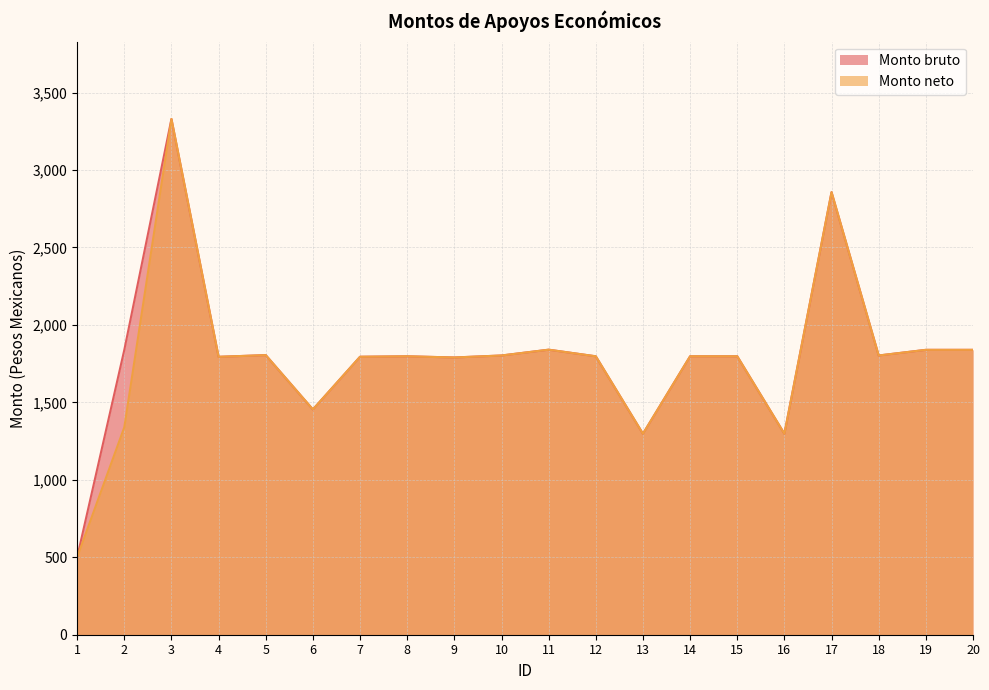

What is the total value across all series at 1?

1000.0